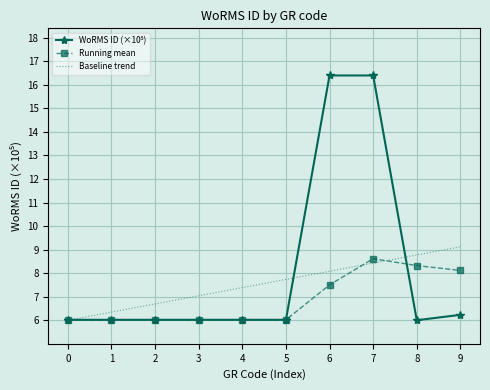

Which series changed the most between 2 and 9?

Baseline trend